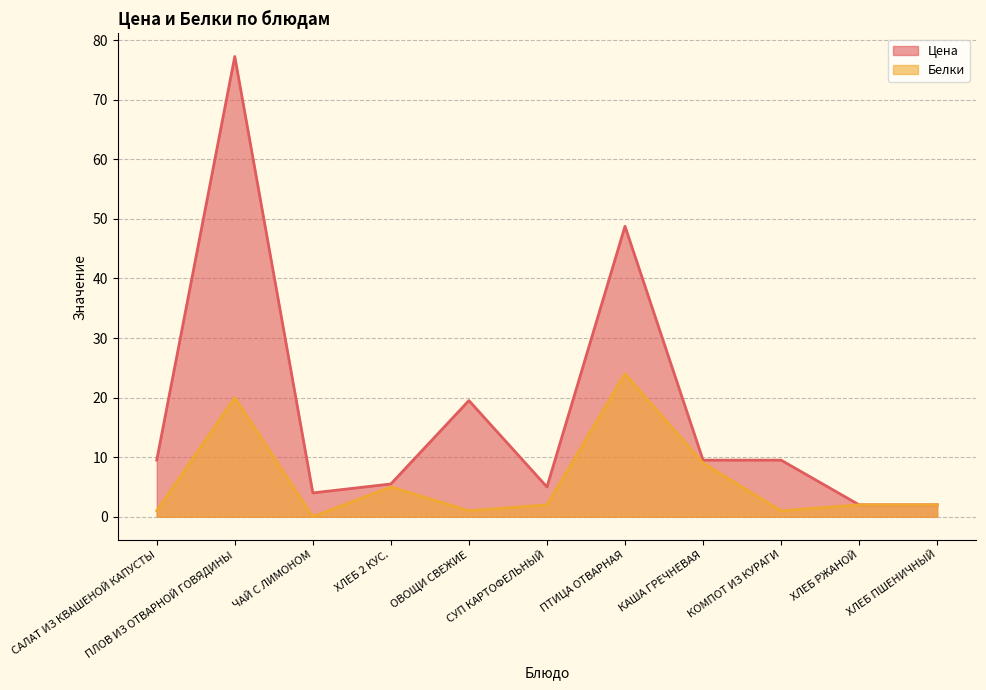

Which series has the largest range (max minus min)?

Цена